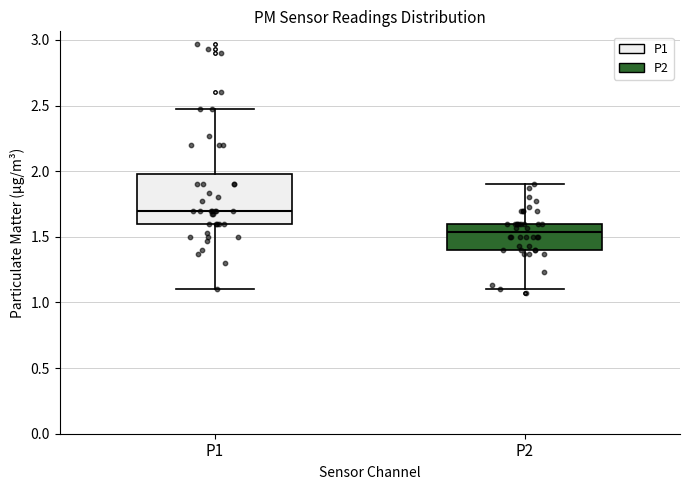

Where does the median line of the box for P2 sit on the y-axis? The values are not printed on the chart, so give them approximately, as read against the axis.

1.55